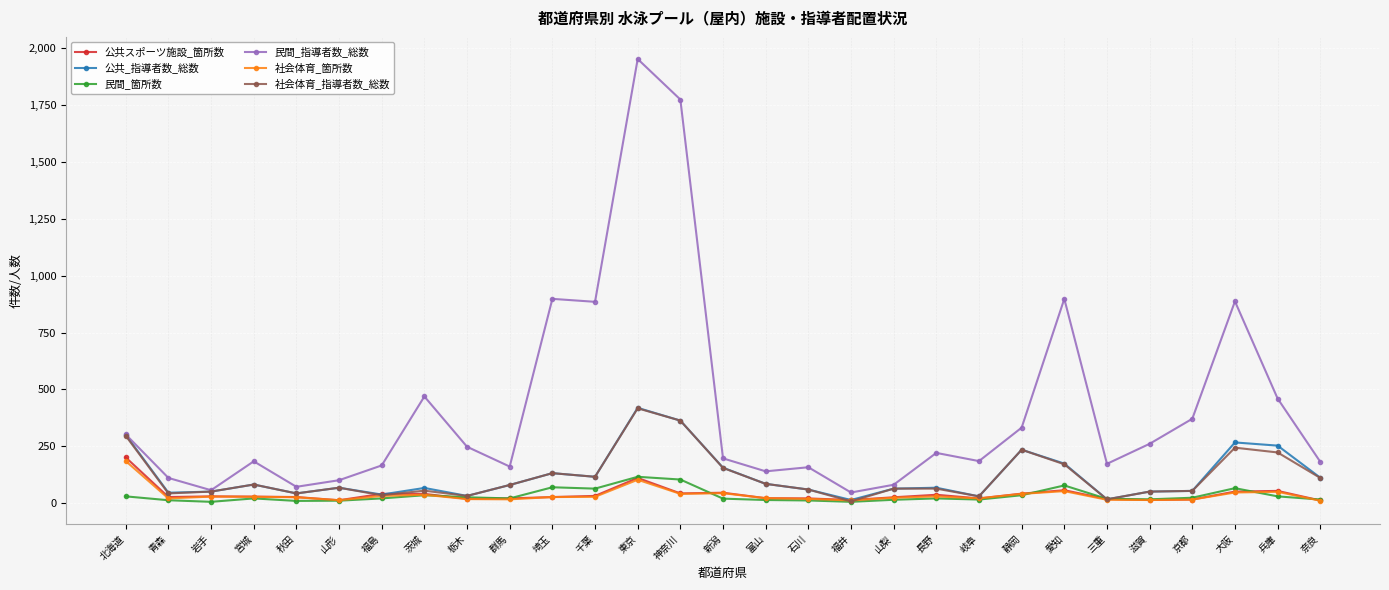

Which series has the widest spread of values?

民間_指導者数_総数